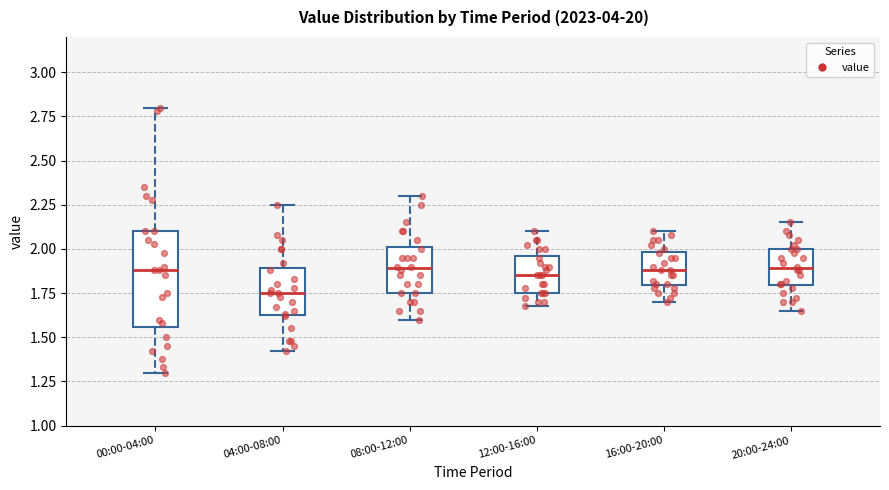

Comparing the boxes themselves (not the whiskers), which one is the tallest?

00:00-04:00